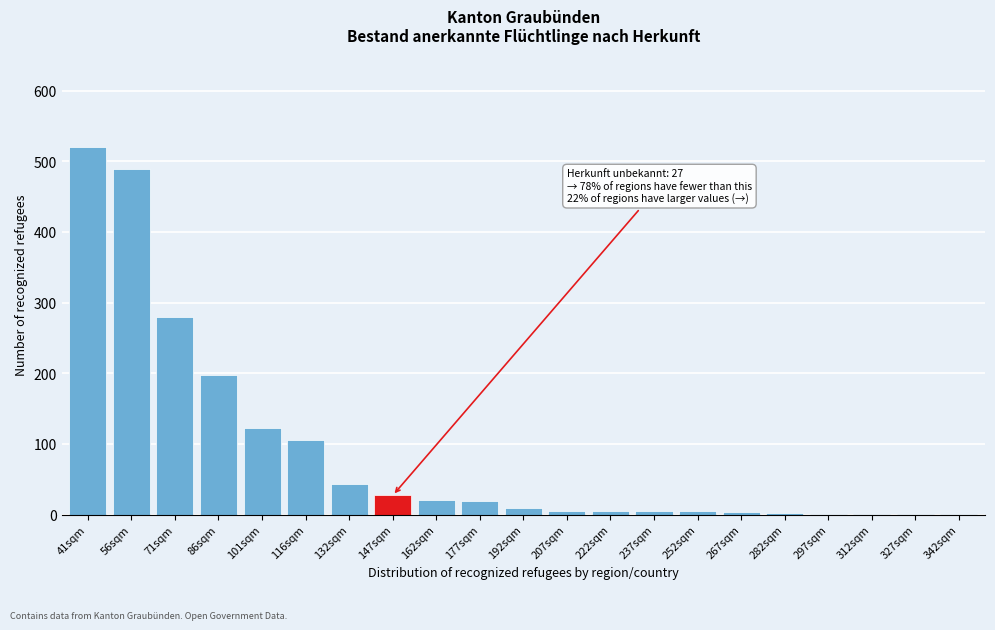

The chart shows a value of 42 at 101sqm. True or false?

False